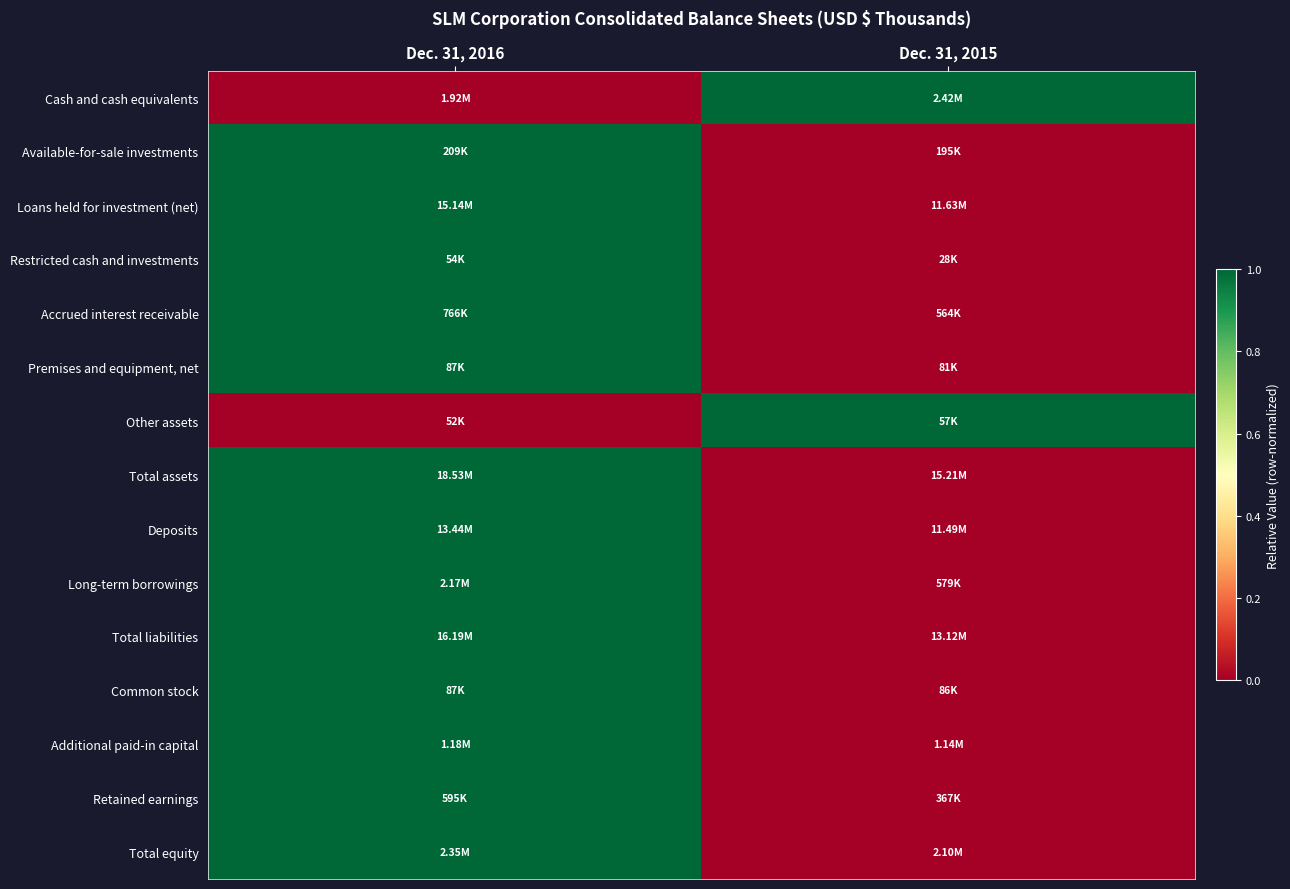

Reading left to right, transcribe all the data shown in this chart.

Cash and cash equivalents: Dec. 31, 2016=0	Dec. 31, 2015=1
Available-for-sale investments: Dec. 31, 2016=1	Dec. 31, 2015=0
Loans held for investment (net): Dec. 31, 2016=1	Dec. 31, 2015=0
Restricted cash and investments: Dec. 31, 2016=1	Dec. 31, 2015=0
Accrued interest receivable: Dec. 31, 2016=1	Dec. 31, 2015=0
Premises and equipment, net: Dec. 31, 2016=1	Dec. 31, 2015=0
Other assets: Dec. 31, 2016=0	Dec. 31, 2015=1
Total assets: Dec. 31, 2016=1	Dec. 31, 2015=0
Deposits: Dec. 31, 2016=1	Dec. 31, 2015=0
Long-term borrowings: Dec. 31, 2016=1	Dec. 31, 2015=0
Total liabilities: Dec. 31, 2016=1	Dec. 31, 2015=0
Common stock: Dec. 31, 2016=1	Dec. 31, 2015=0
Additional paid-in capital: Dec. 31, 2016=1	Dec. 31, 2015=0
Retained earnings: Dec. 31, 2016=1	Dec. 31, 2015=0
Total equity: Dec. 31, 2016=1	Dec. 31, 2015=0